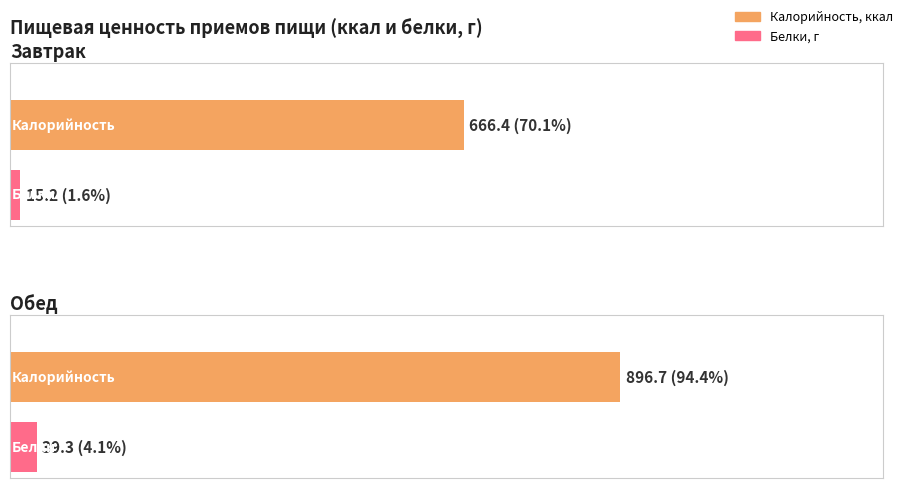

At which category does the chart reach its minimum across all series?

Завтрак